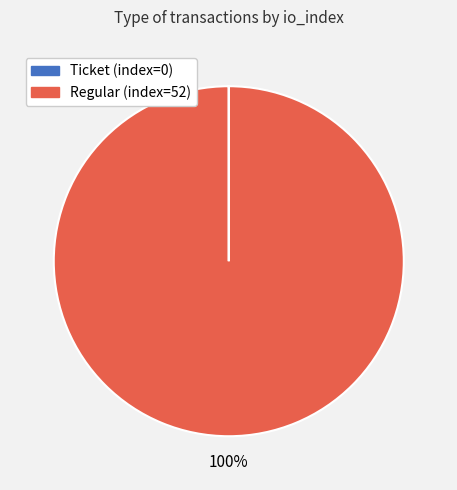

To the nearest percent, what percentage of the pie is Regular (index=52)?

100%